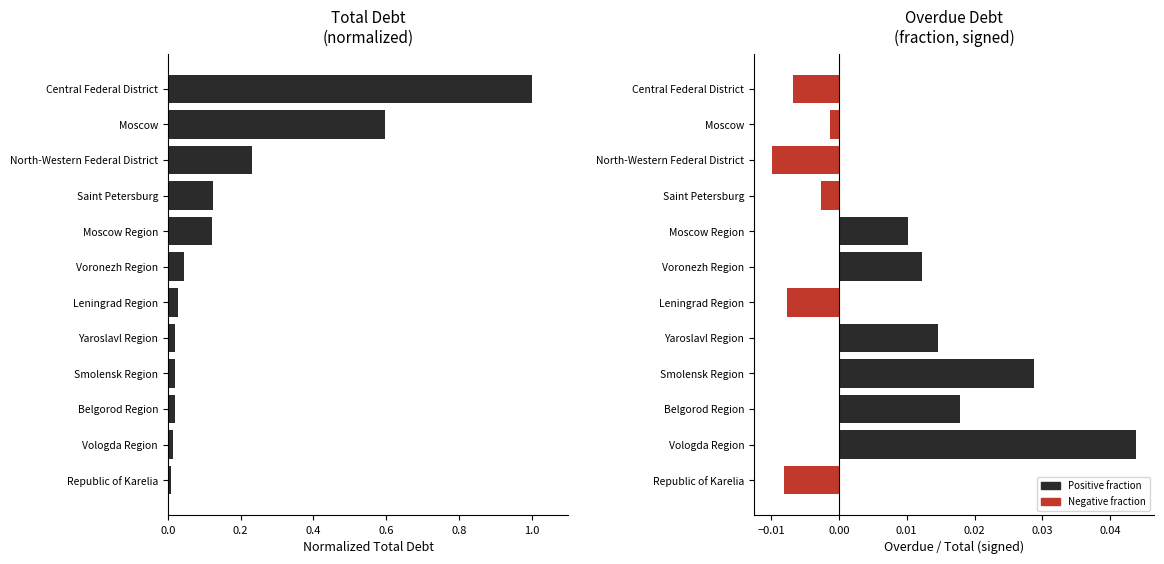

What is the difference between the second highest and minimum values in the Total Debt (normalized) series?

0.6